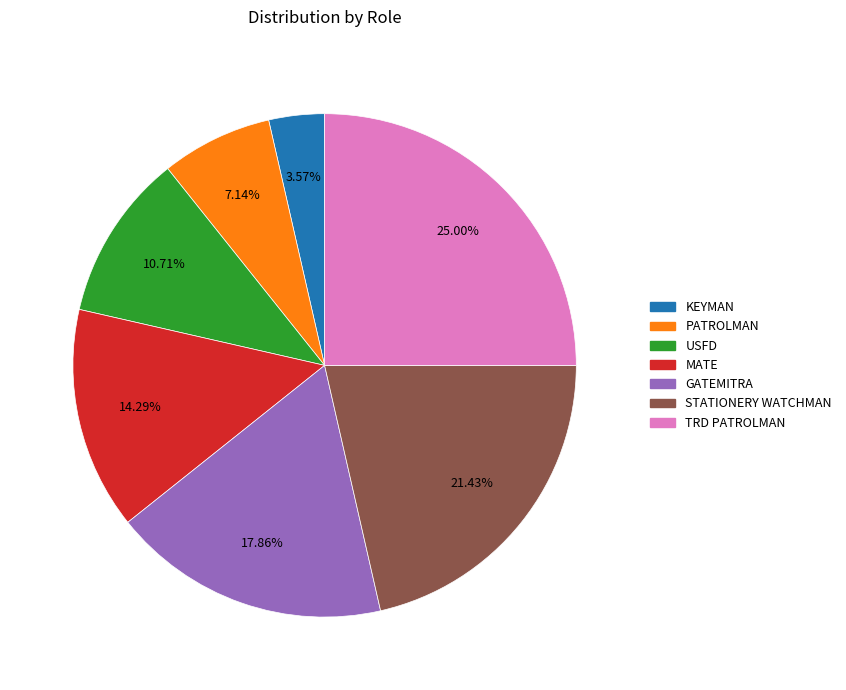

Is there any slice that represents more than half of the pie?

No